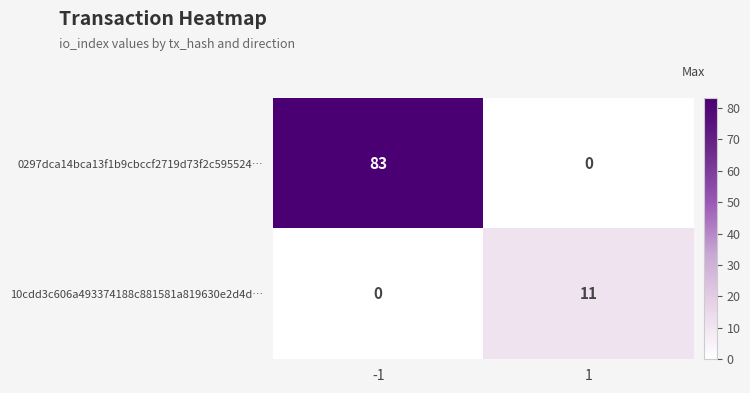

Which series has the largest total across all categories?

0297dca14bca13f1b9cbccf2719d73f2c595524…